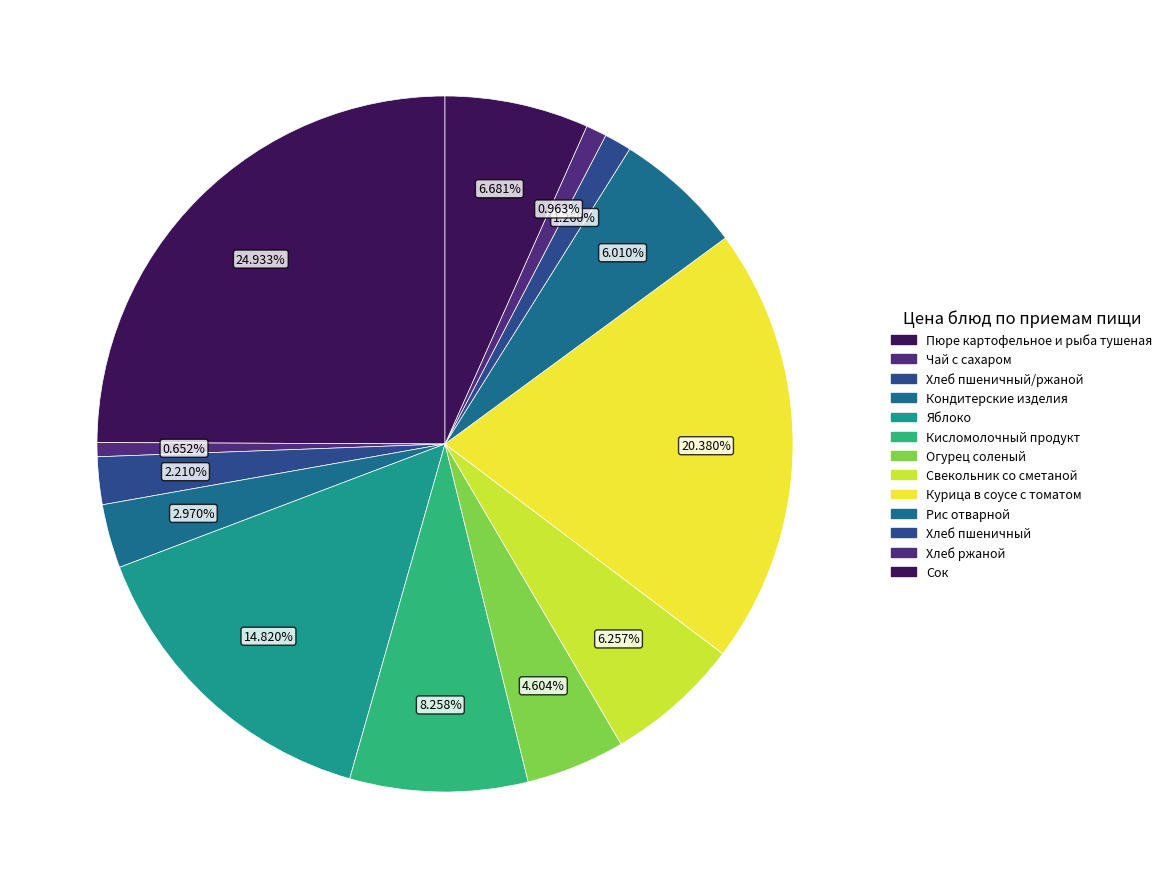

How many segments does this pie chart have?

13